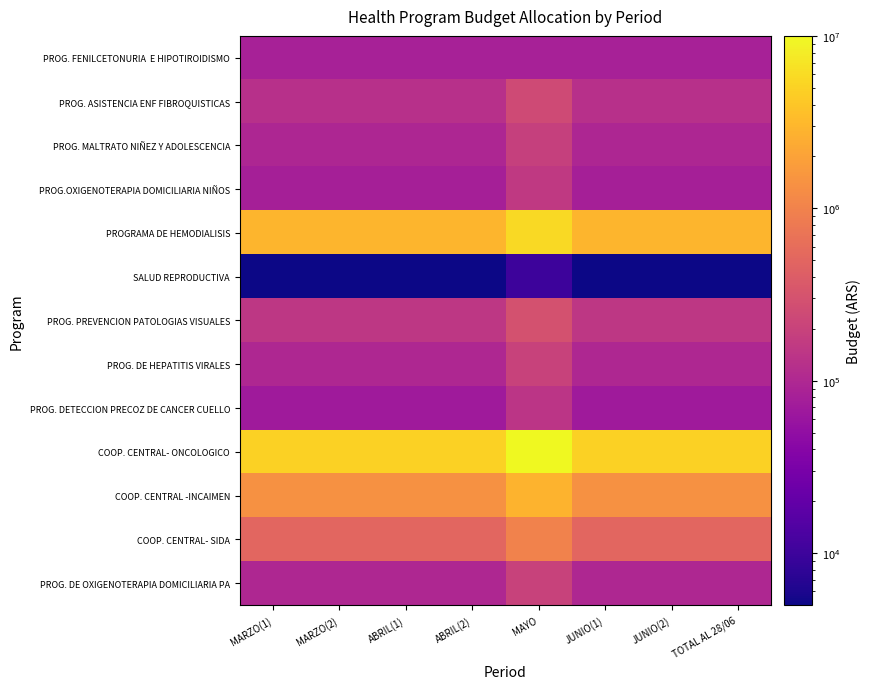

At which category does the chart reach its peak across all series?

MAYO